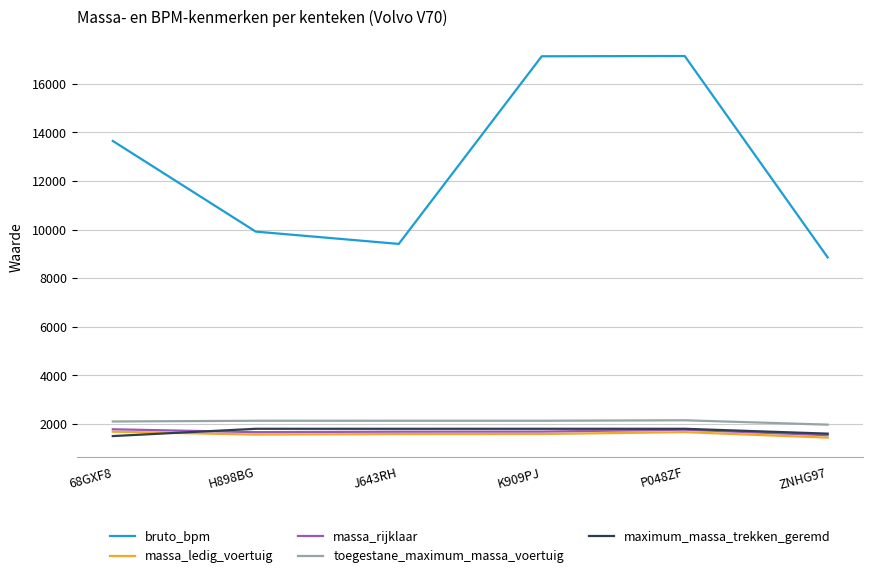

Read the massa_rijklaar value at J643RH.

1681